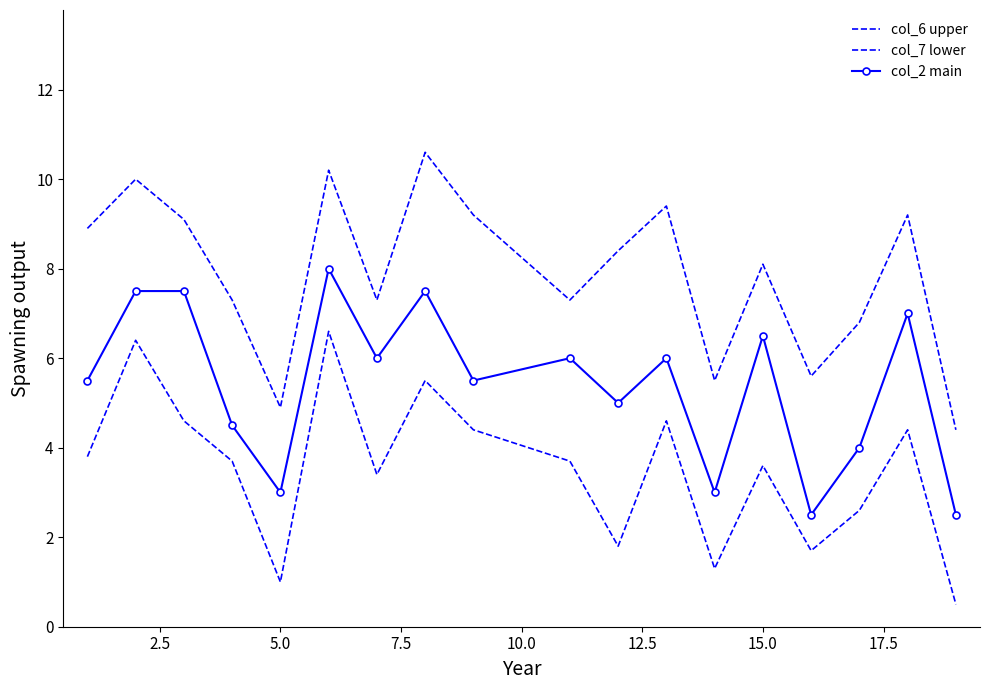

What is the value of the col_7 lower point at the 3rd from the left?

4.6